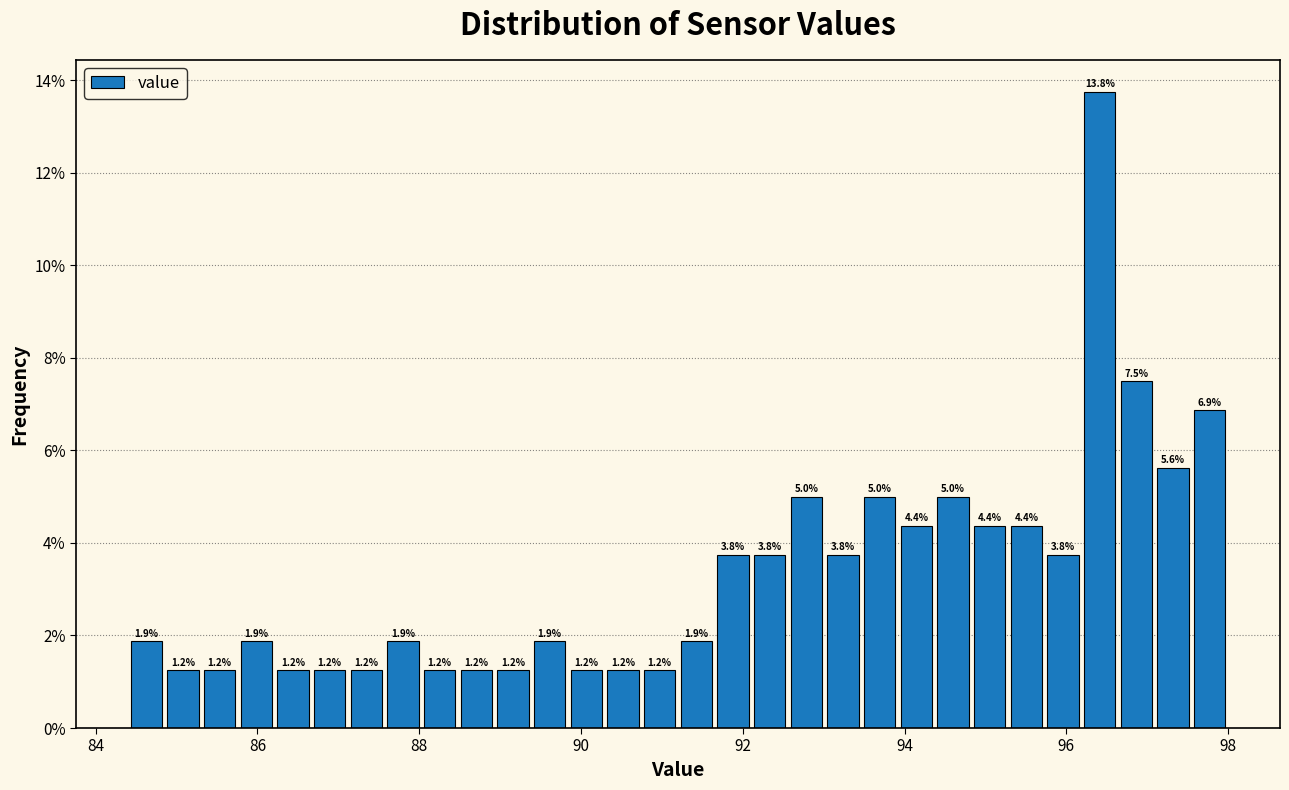

Read against the x-axis, roughly where is the centre of the tallest bar?

96.4